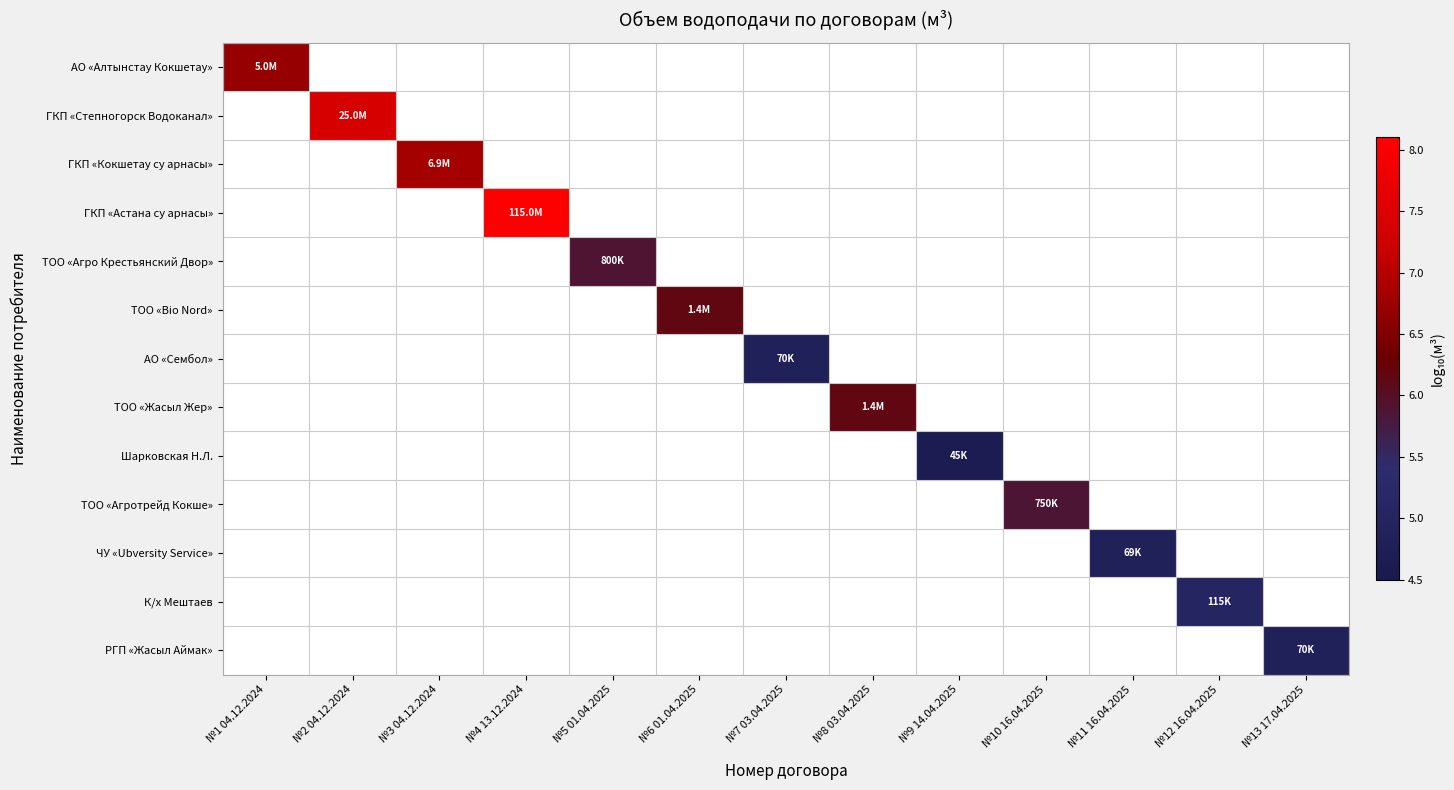

At which category does the chart reach its minimum across all series?

№9 14.04.2025